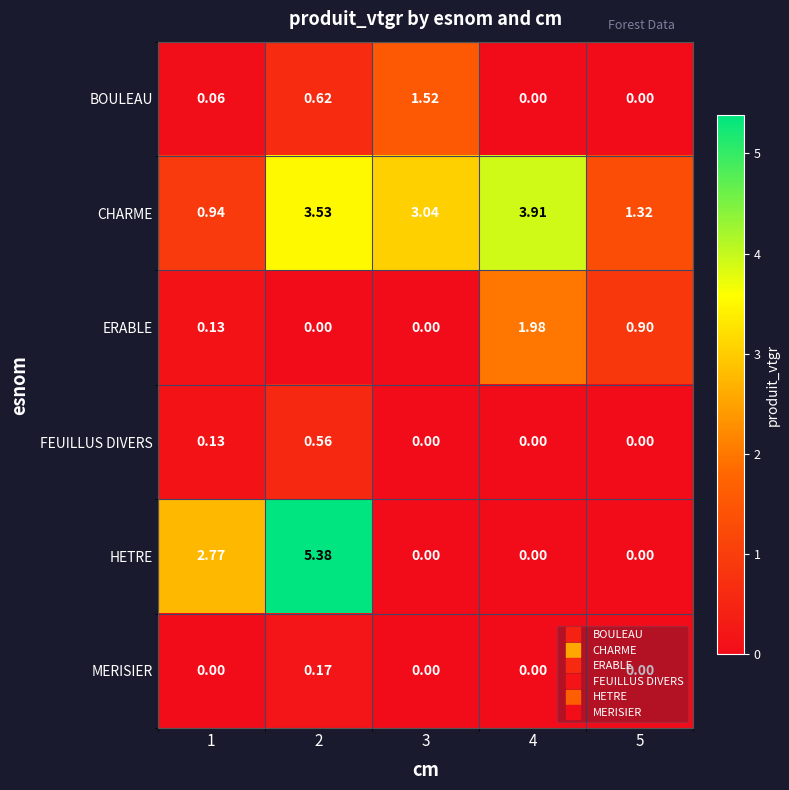

Is the value of ERABLE at 4 greater than the value of FEUILLUS DIVERS at 4?

Yes